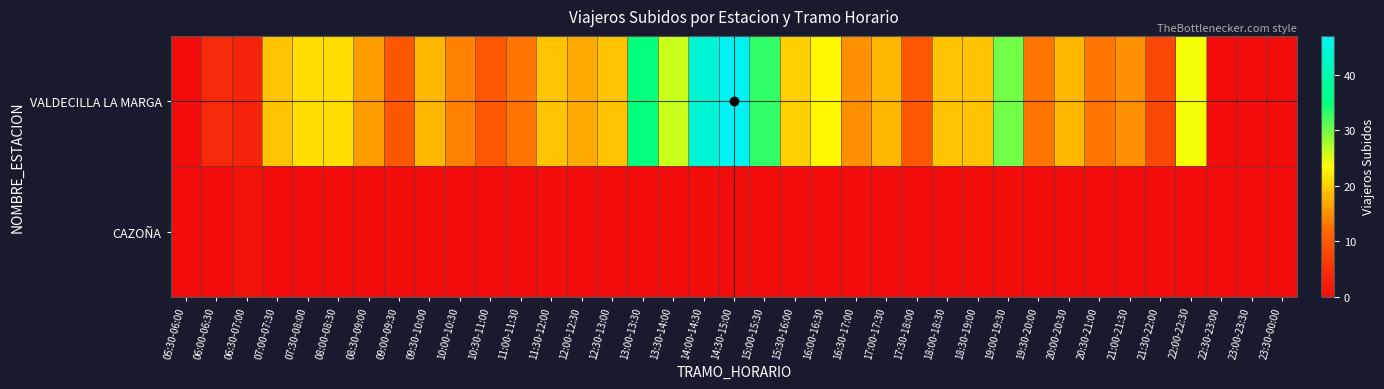

List the series in order of their peak value, highest first.

VALDECILLA LA MARGA, CAZOÑA